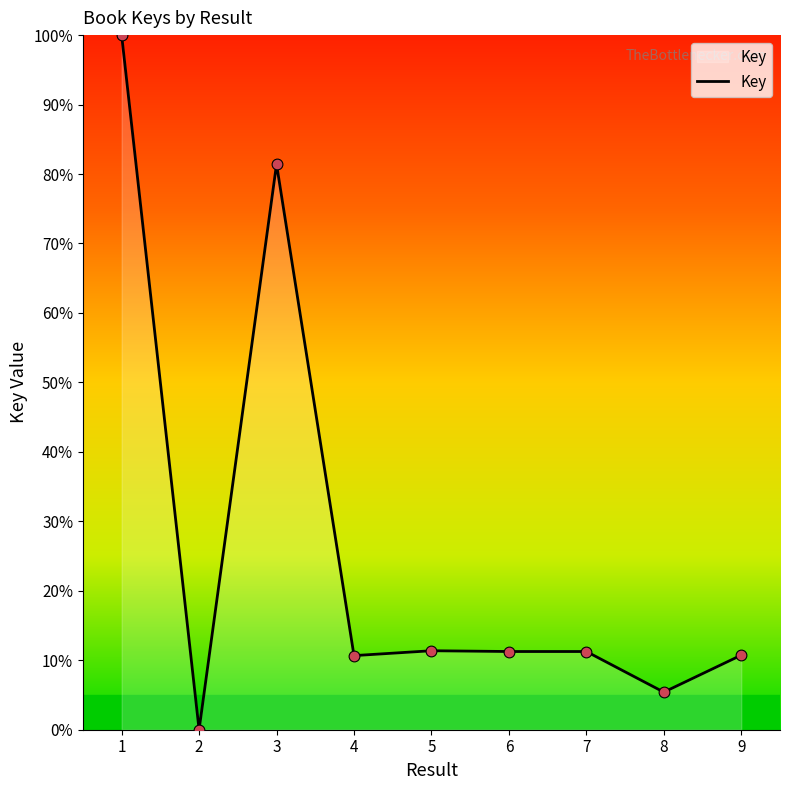

What is the change in value from 6 to 9?

-0.5